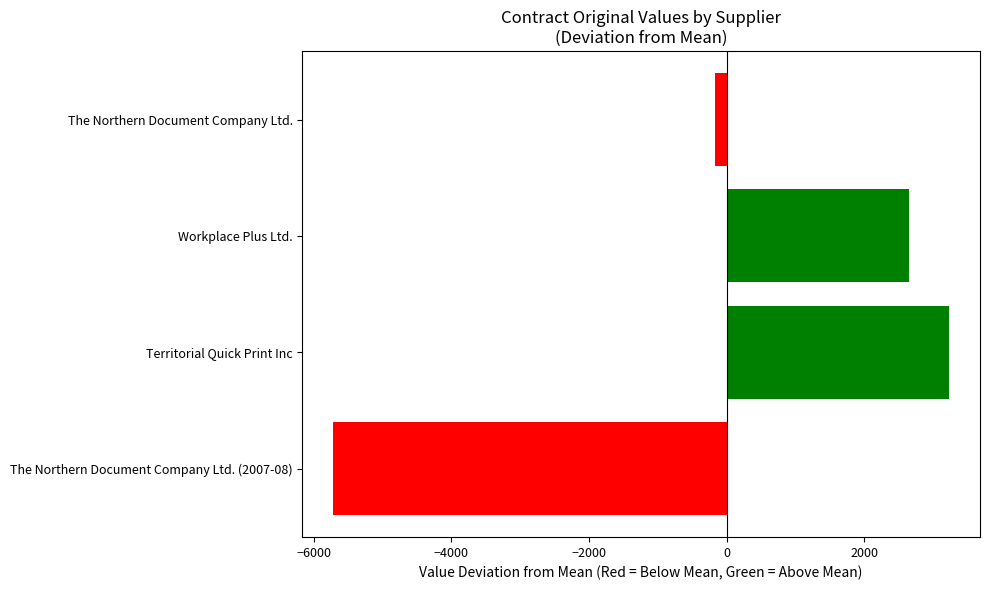

What is the smallest value displayed?

-5714.8